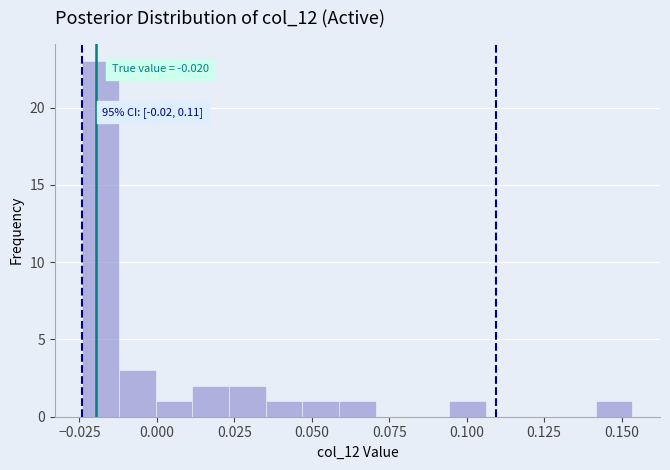

Read against the x-axis, roughly where is the centre of the tallest bar?

-0.020